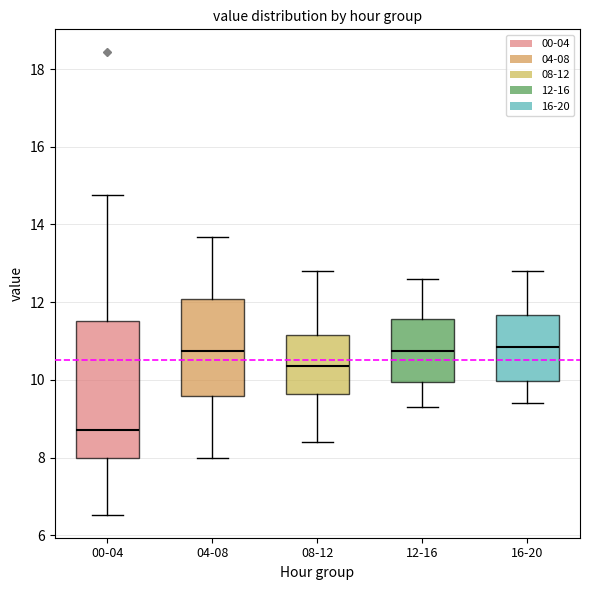

Reading left to right, read every box against the y-axis: the position of its median line, the range the box covers, and the ends of its whiskers. The values are not printed on the chart, so give them approximately, as read against the axis.

00-04: median 8.8, box 8.0 to 11.6, whiskers 6.6 to 14.8
04-08: median 10.8, box 9.6 to 12.0, whiskers 8.0 to 13.6
08-12: median 10.4, box 9.6 to 11.2, whiskers 8.4 to 12.8
12-16: median 10.8, box 10.0 to 11.6, whiskers 9.4 to 12.6
16-20: median 10.8, box 10.0 to 11.6, whiskers 9.4 to 12.8